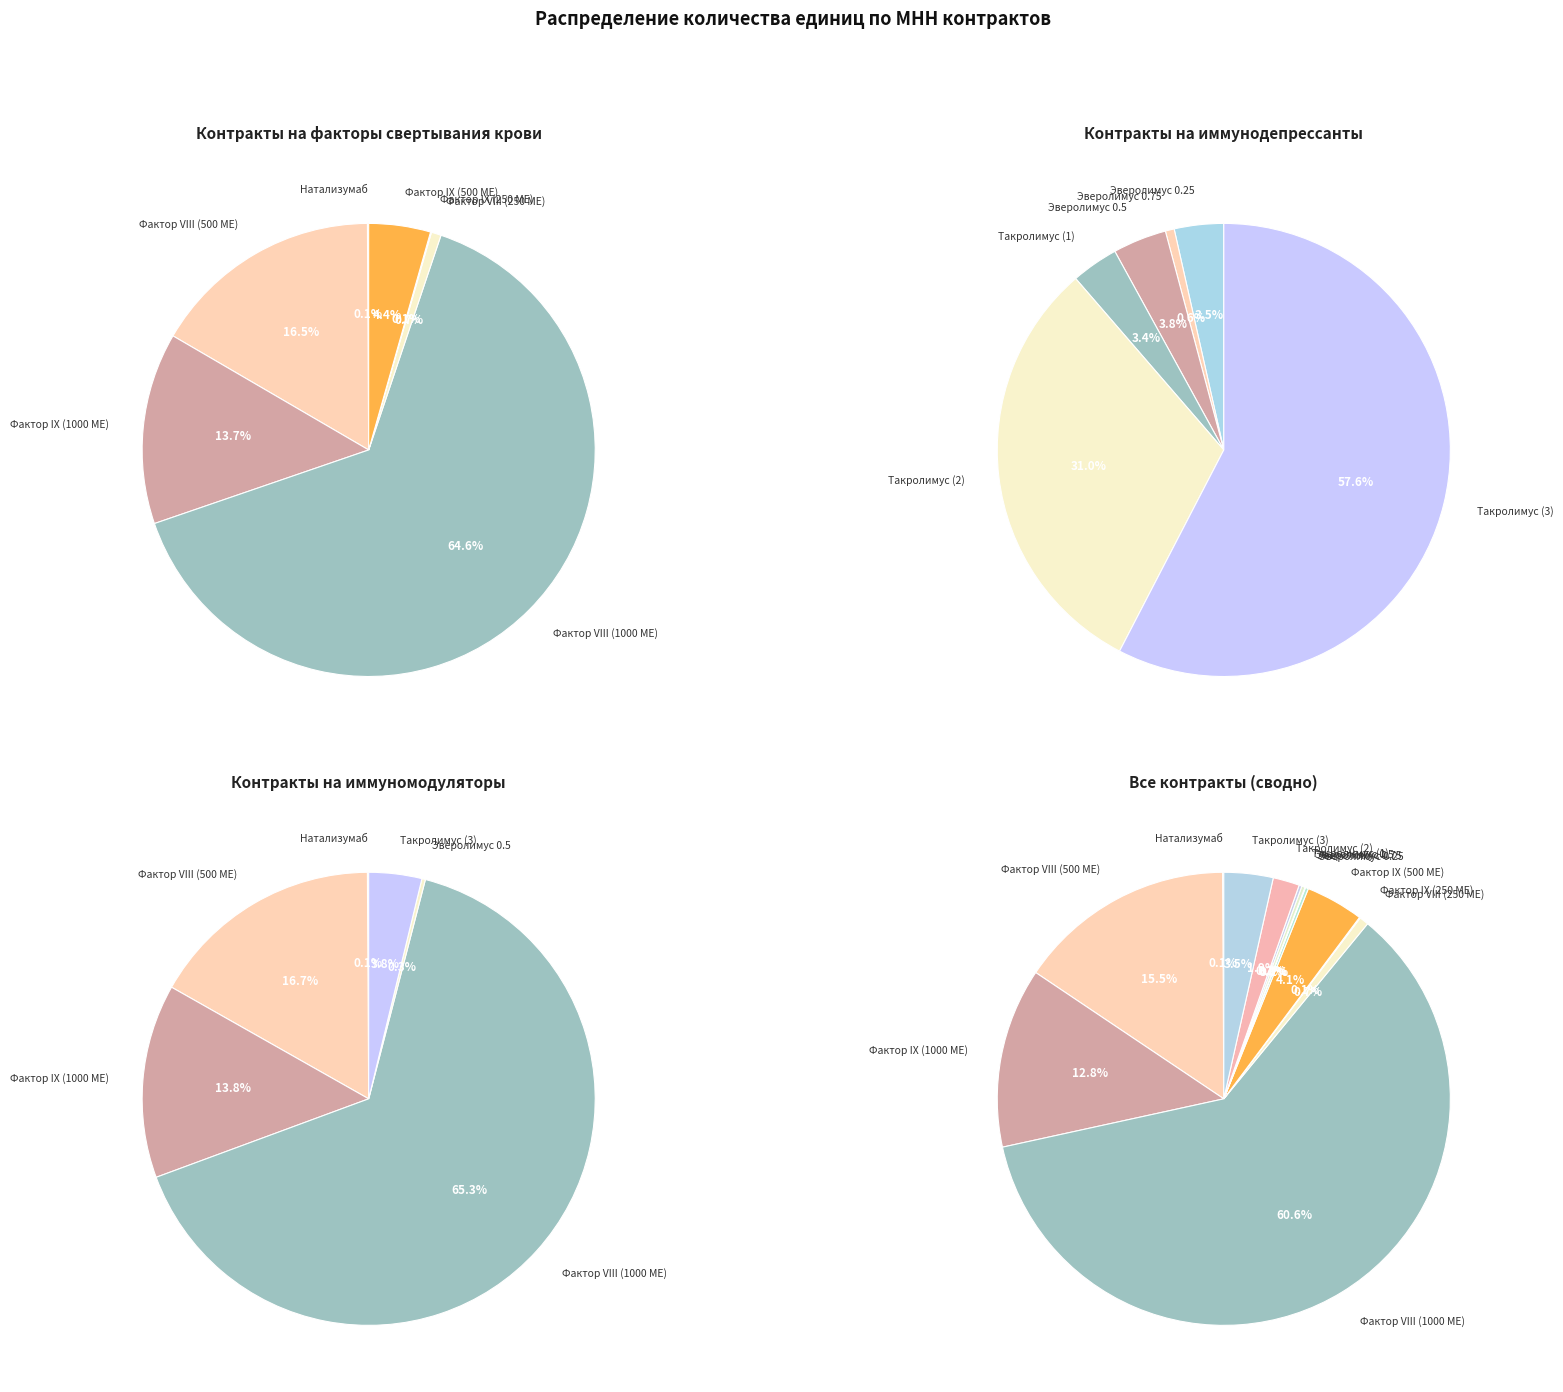

Which slice represents more than half of the pie?

Фактор VIII (1000 МЕ)